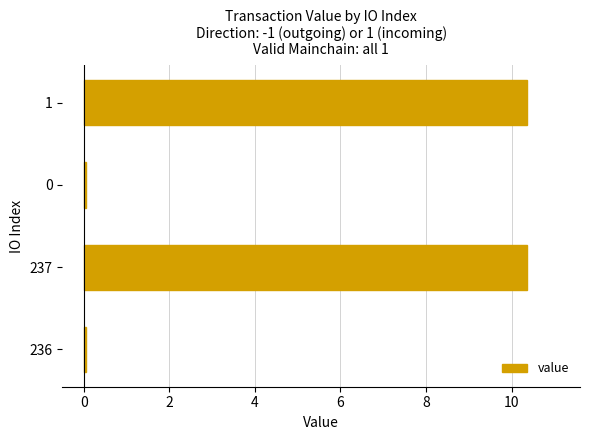

Reading bottom to top, extract all data points from this chart.

236=0.1	237=10.4	0=0.1	1=10.4